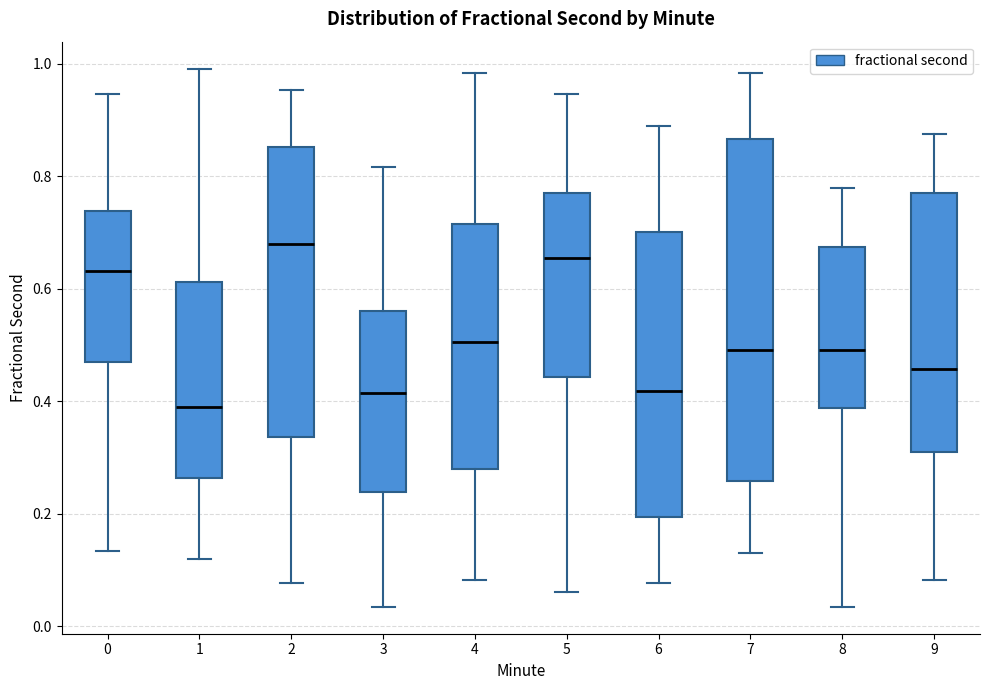

Comparing the boxes themselves (not the whiskers), which one is the tallest?

7